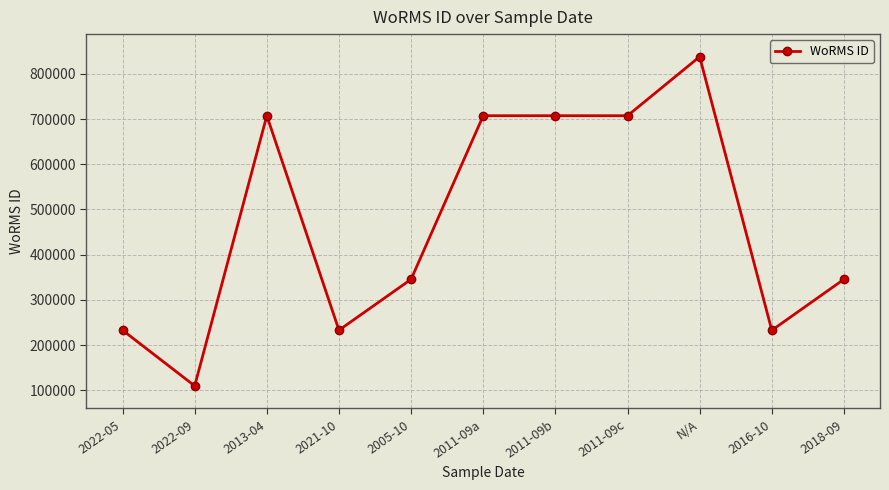

At which label does the data first exceed 345481?

2013-04